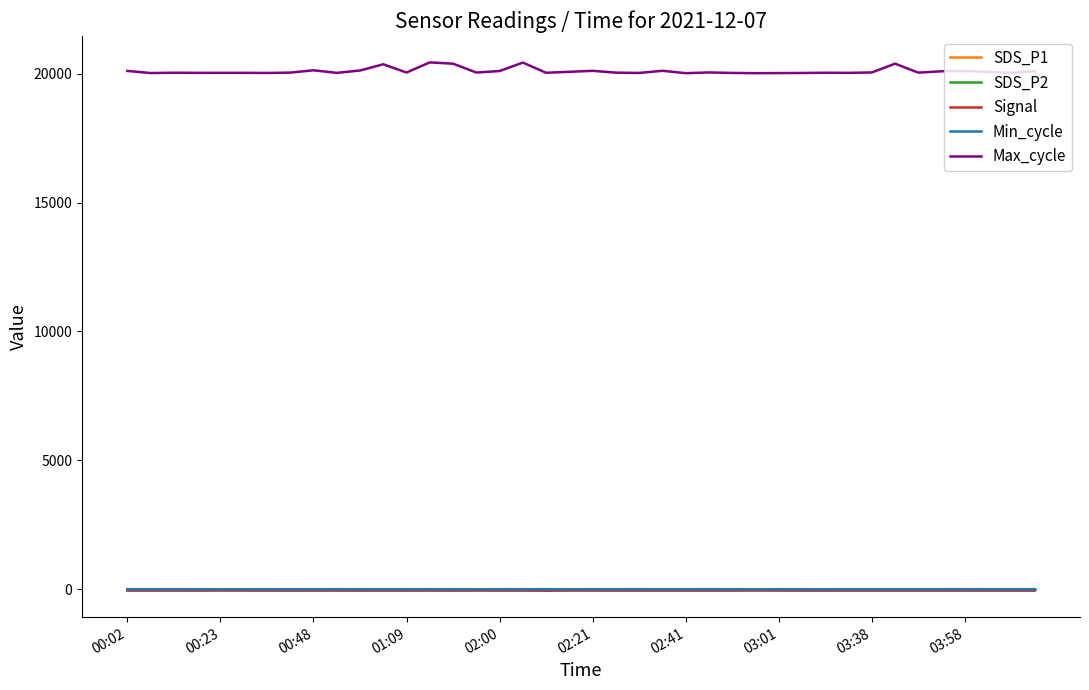

Which series has the largest total across all categories?

Max_cycle